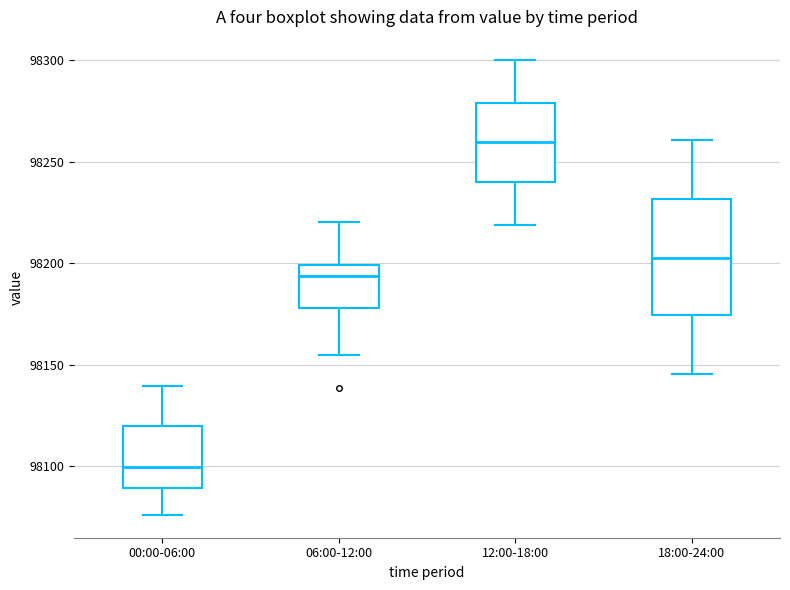

Where is the upper edge of the box for 18:00-24:00 on the y-axis? The values are not printed on the chart, so give them approximately, as read against the axis.

98230